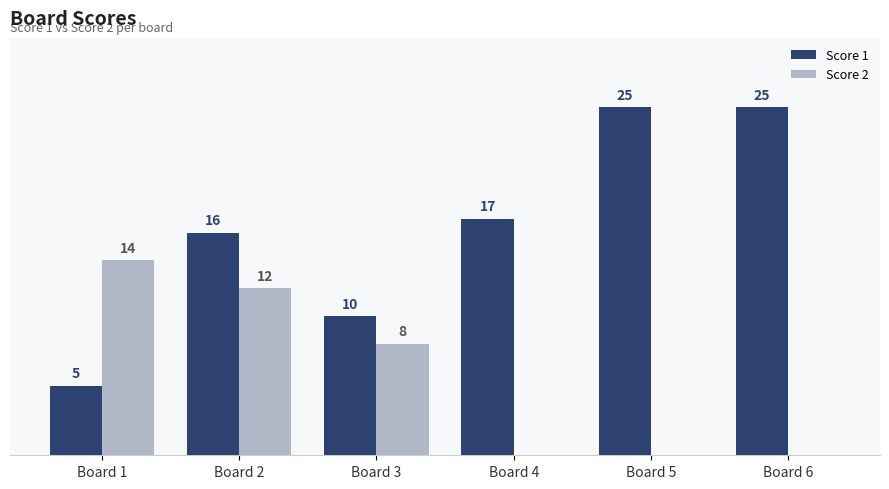

Is the value of Score 1 at Board 3 greater than the value of Score 2 at Board 6?

Yes